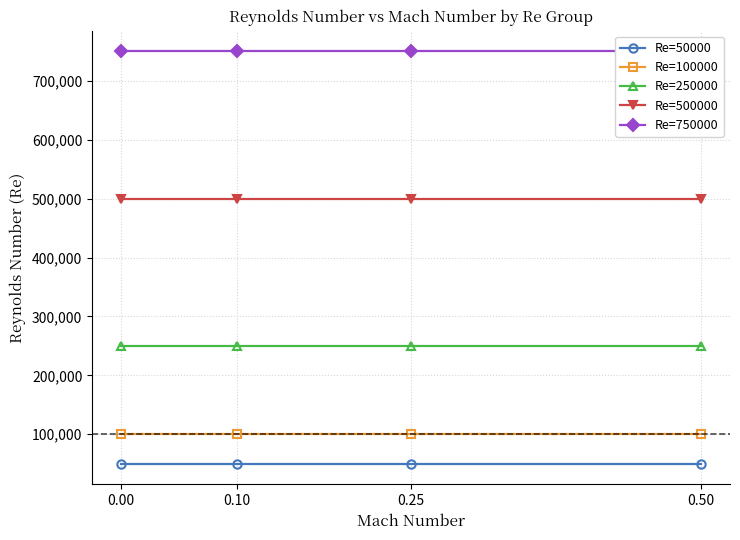

What is the greatest value displayed?

750000